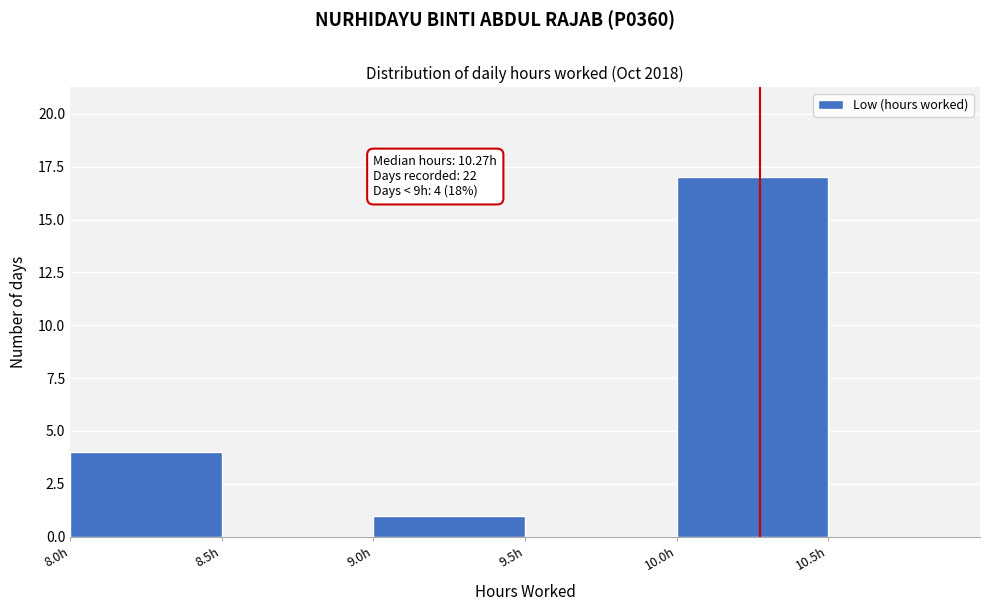

Which range on the x-axis has the tallest bar?

10.0 to 10.5